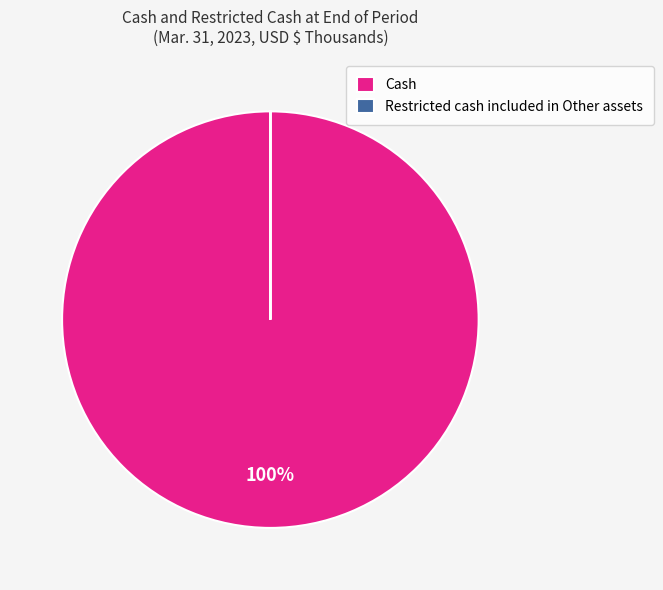

To the nearest percent, what is the difference between the largest and smallest slice percentages?

100%